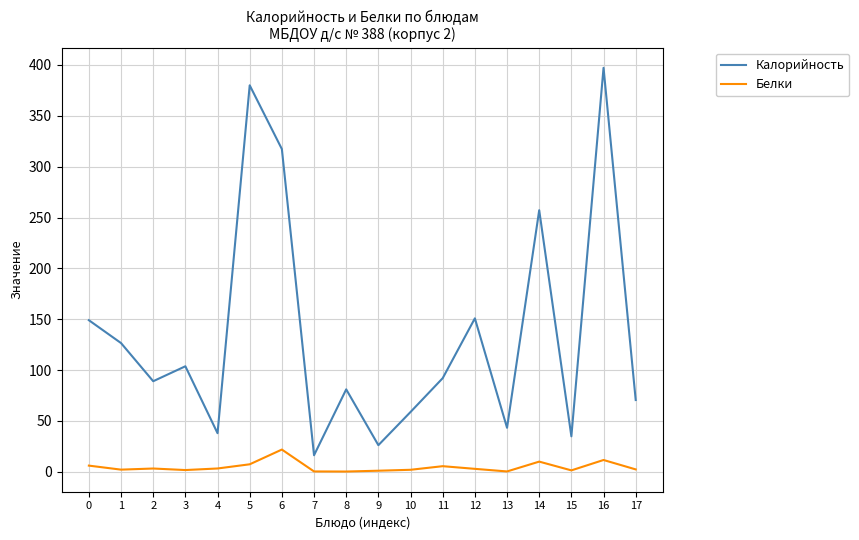

How many interior local valleys does the Калорийность series have?

6